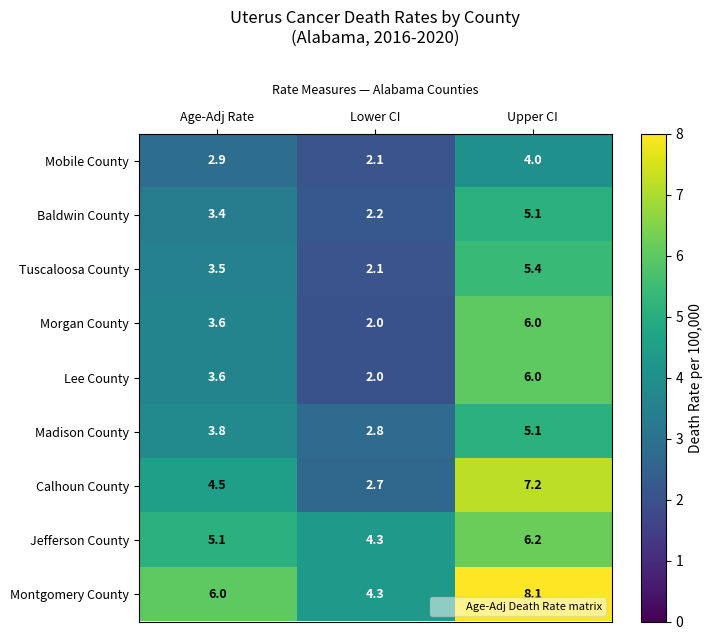

The Baldwin County series shows 5.1 at Upper CI. True or false?

True